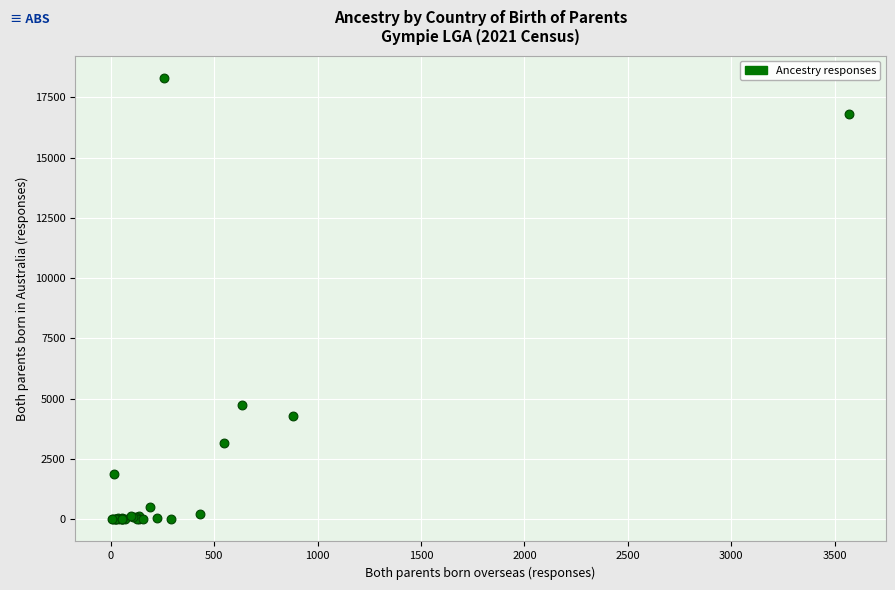

What Y value in the scatter plot is closest to 9157?

4748